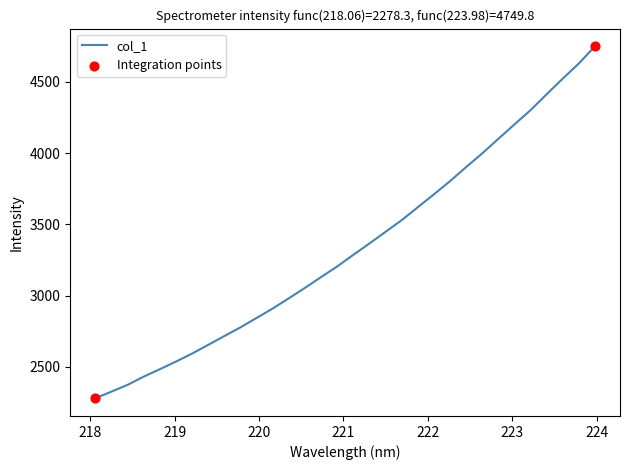

What is the greatest value displayed?

4749.8